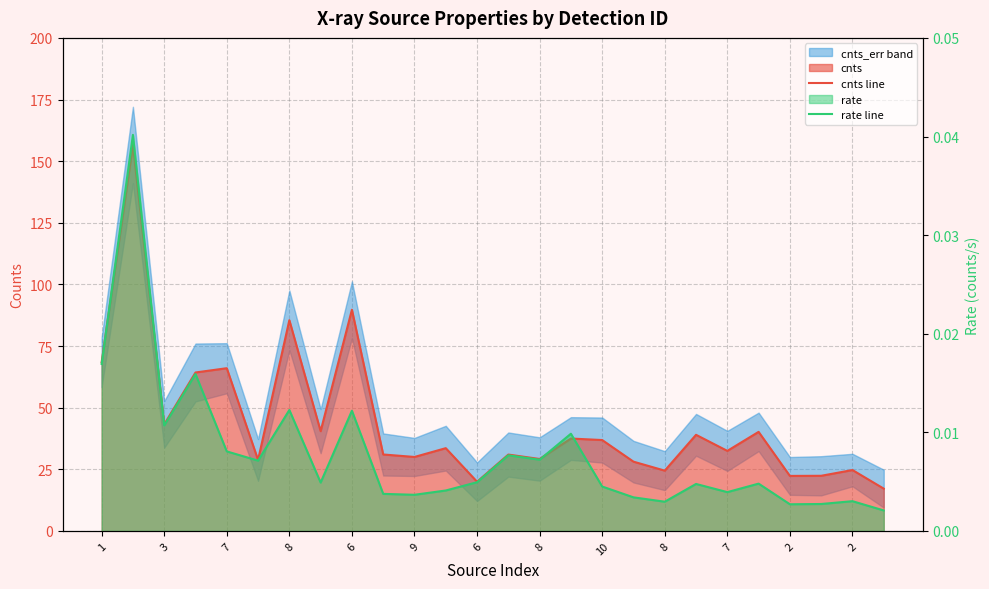

What is the sum of all rate line values?

0.2